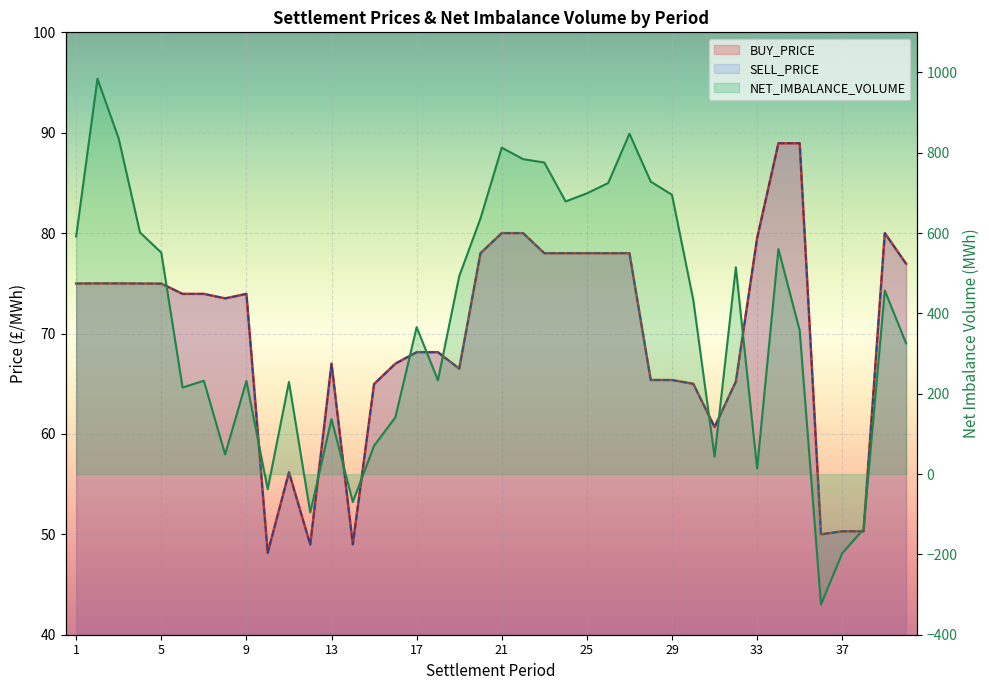

How many data points in SELL_PRICE are less than 73?

18